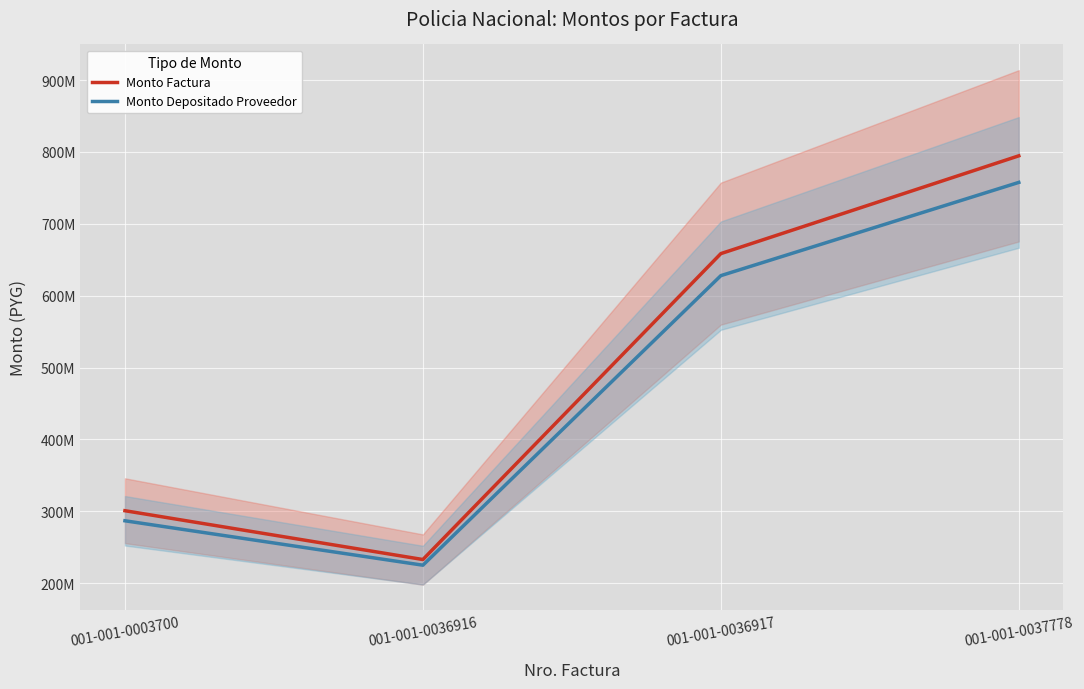

True or false: Monto Factura has a value of 658566900 at 001-001-0036917.

True